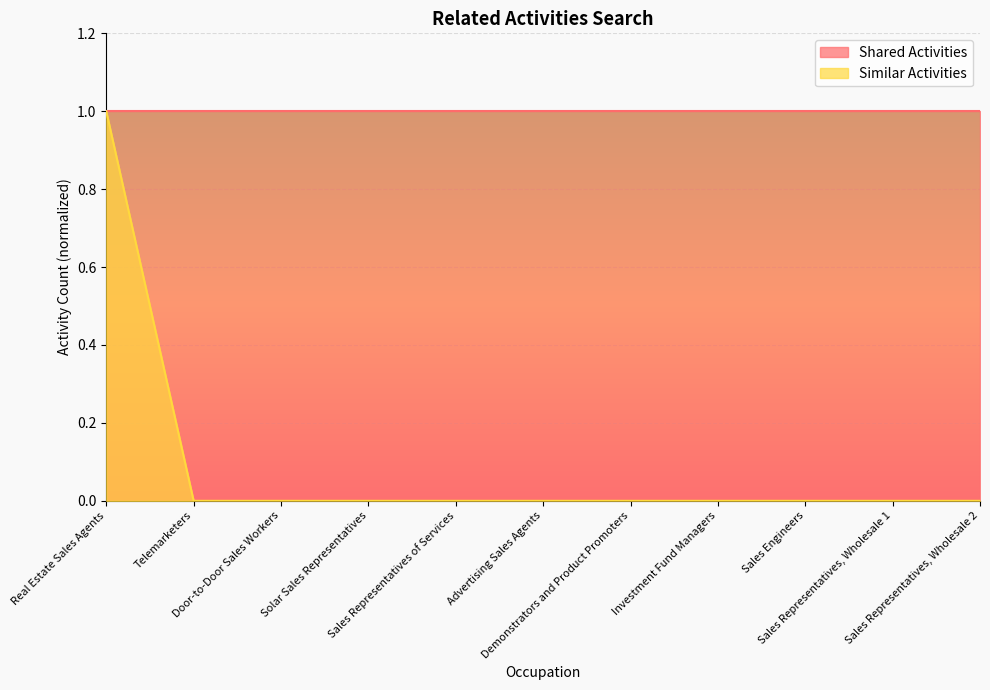

Between Investment Fund Managers and Telemarketers, which is larger?

Investment Fund Managers